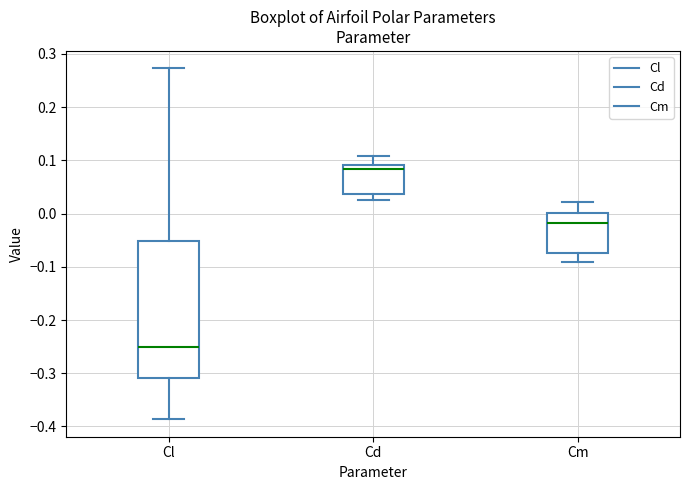

Which box's median line is the lowest?

Cl